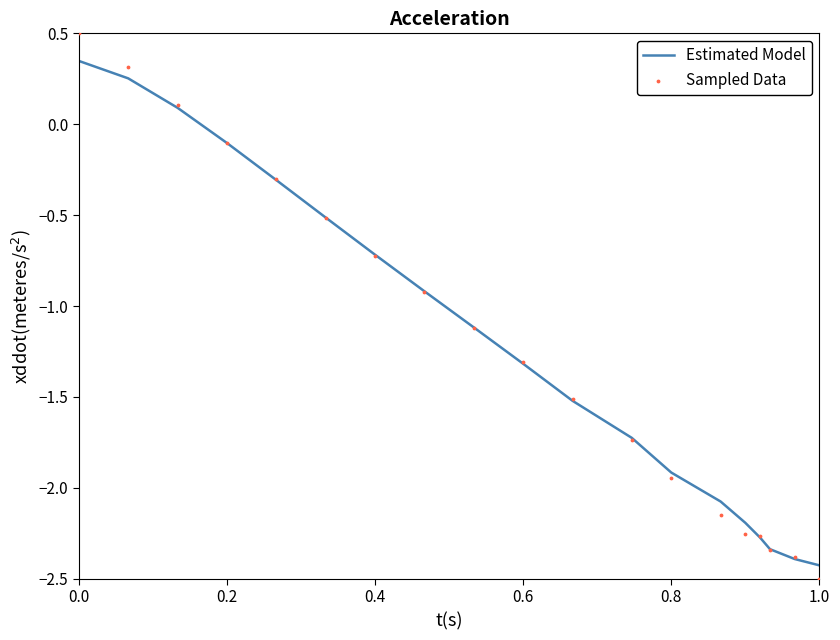

What are all the series names shown in the legend?

Estimated Model, Sampled Data